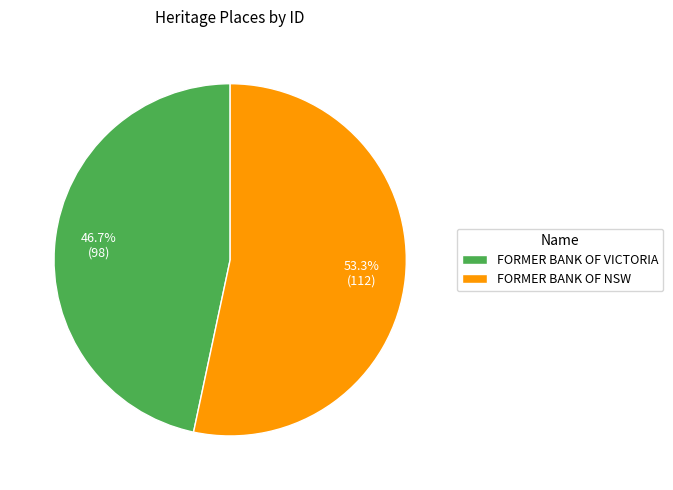

What is the largest slice in the pie chart?

FORMER BANK OF NSW